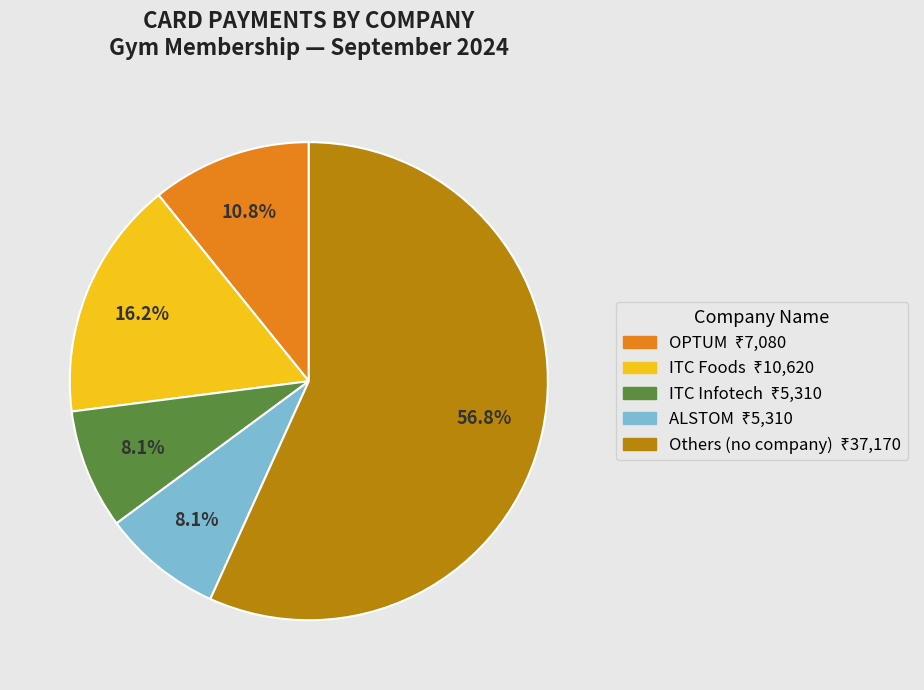

Is there a majority slice in this chart?

Yes